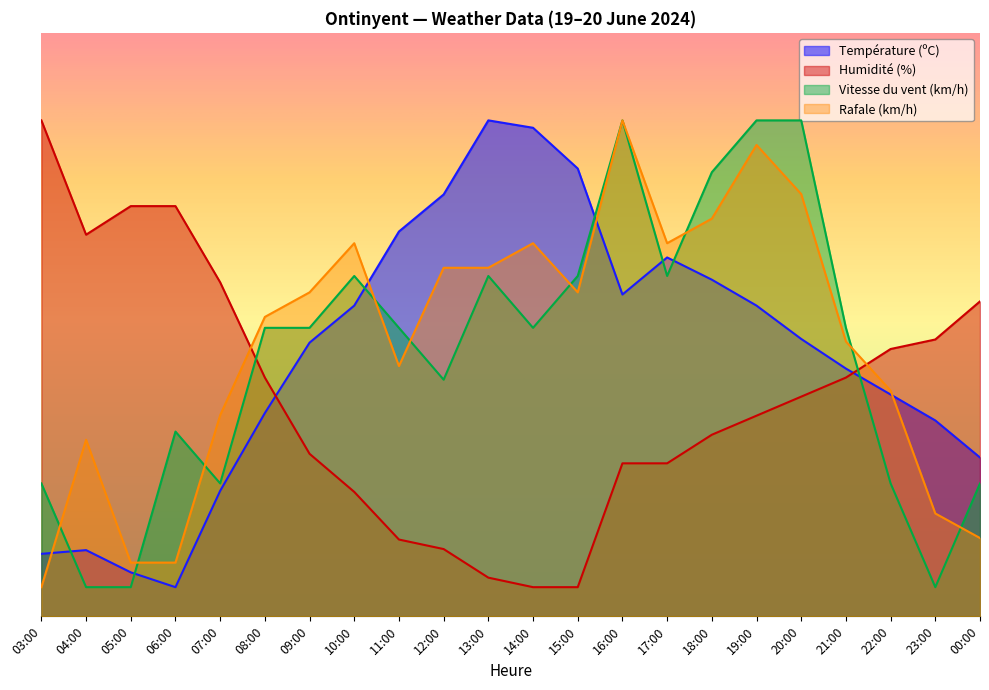

What position from the left is 20:00?

18